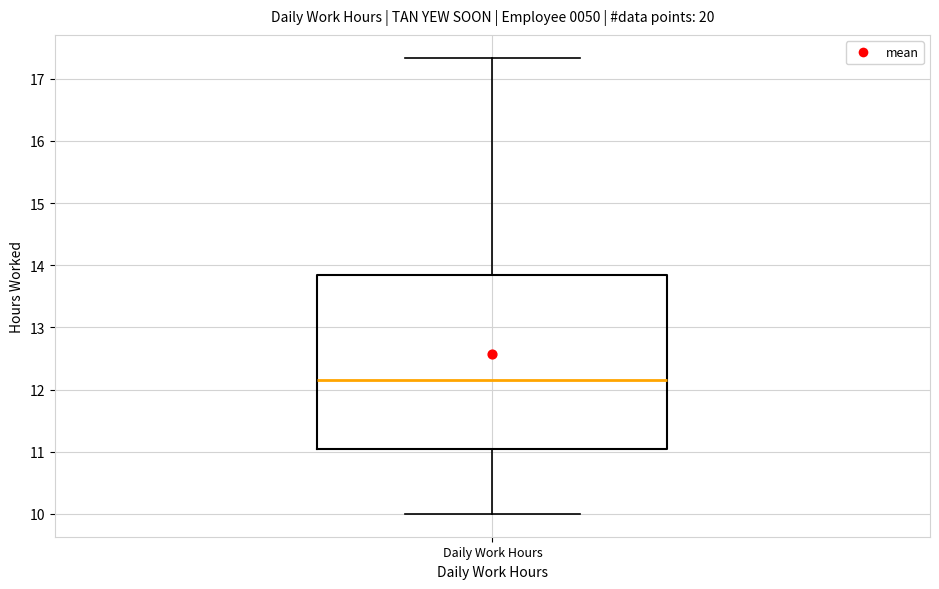

Transcribe this box plot: give where the median line is, the range the box spans, and where the two whiskers end, as read against the y-axis. The values are not printed on the chart, so give them approximately, as read against the axis.

median 12.2, box 11.1 to 13.8, whiskers 10.0 to 17.3